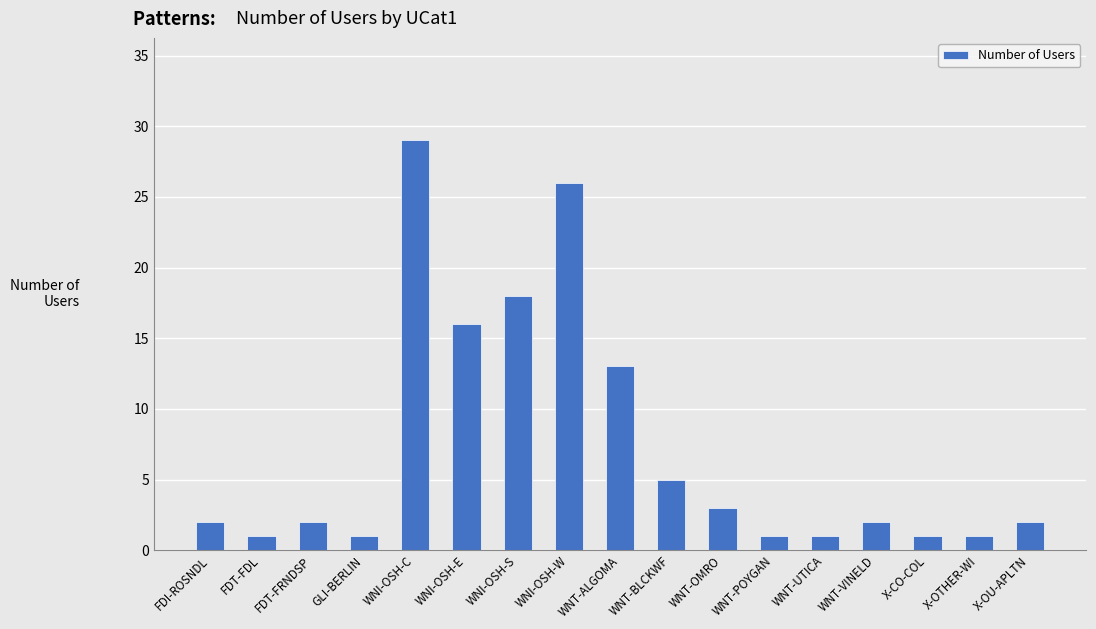

What is the difference between the maximum and minimum values?

28